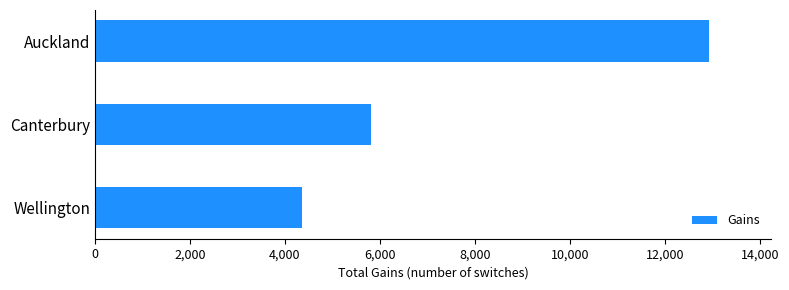

How many bars are there in total?

3